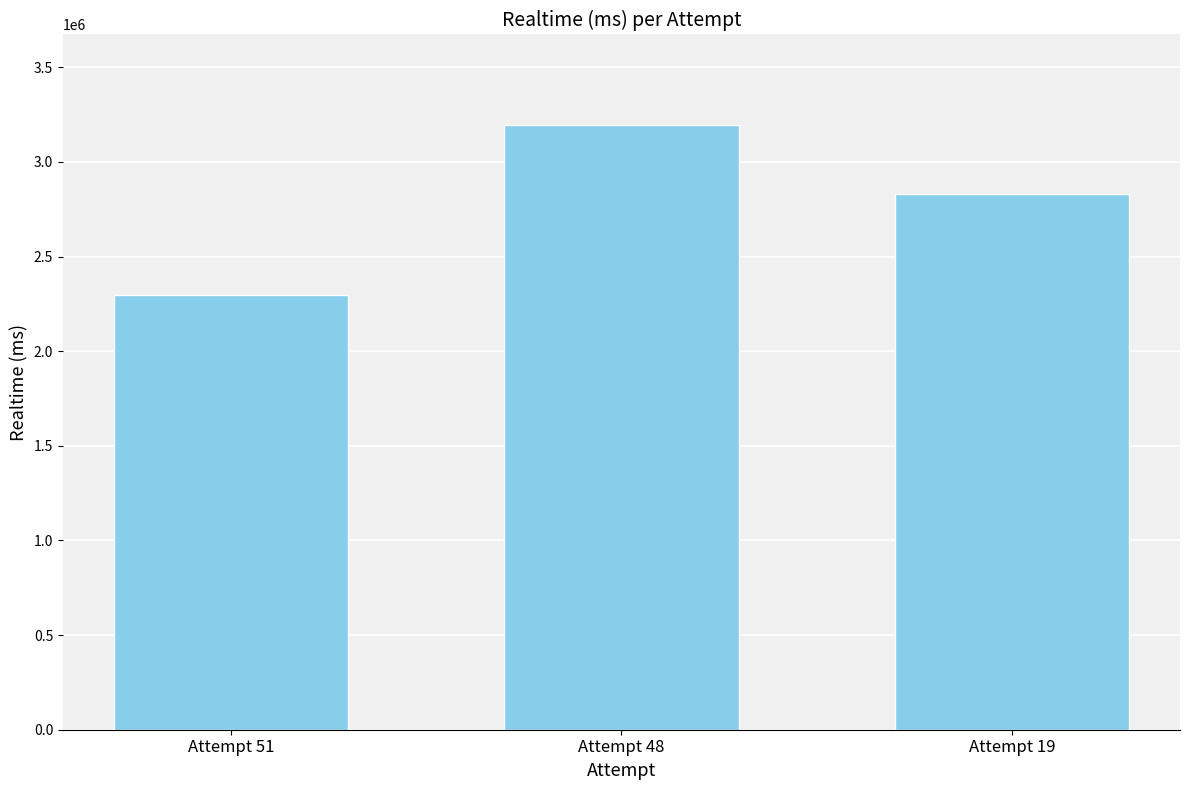

How many data points are less than 2832686?

1